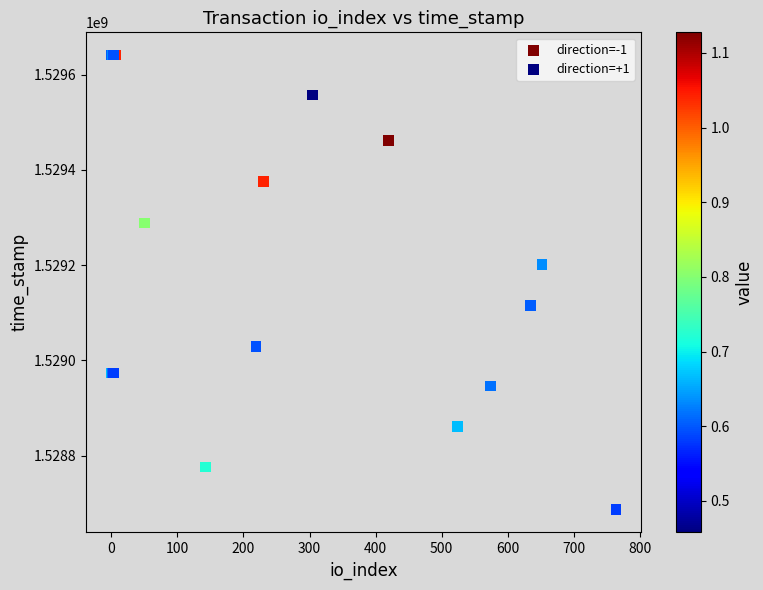

Which series contains the highest Y value?

direction=-1